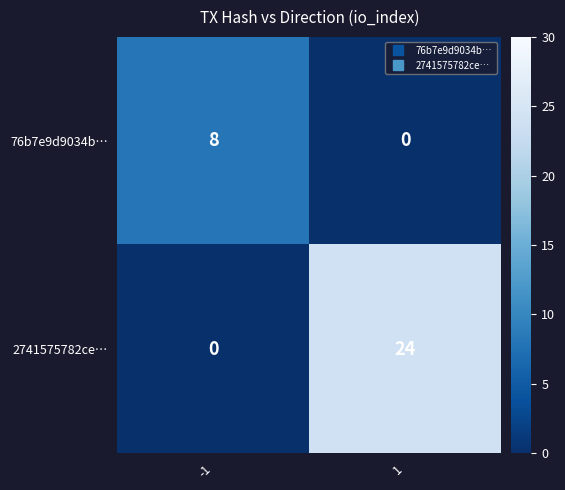

What is the sum of all 76b7e9d9034b… values?

8